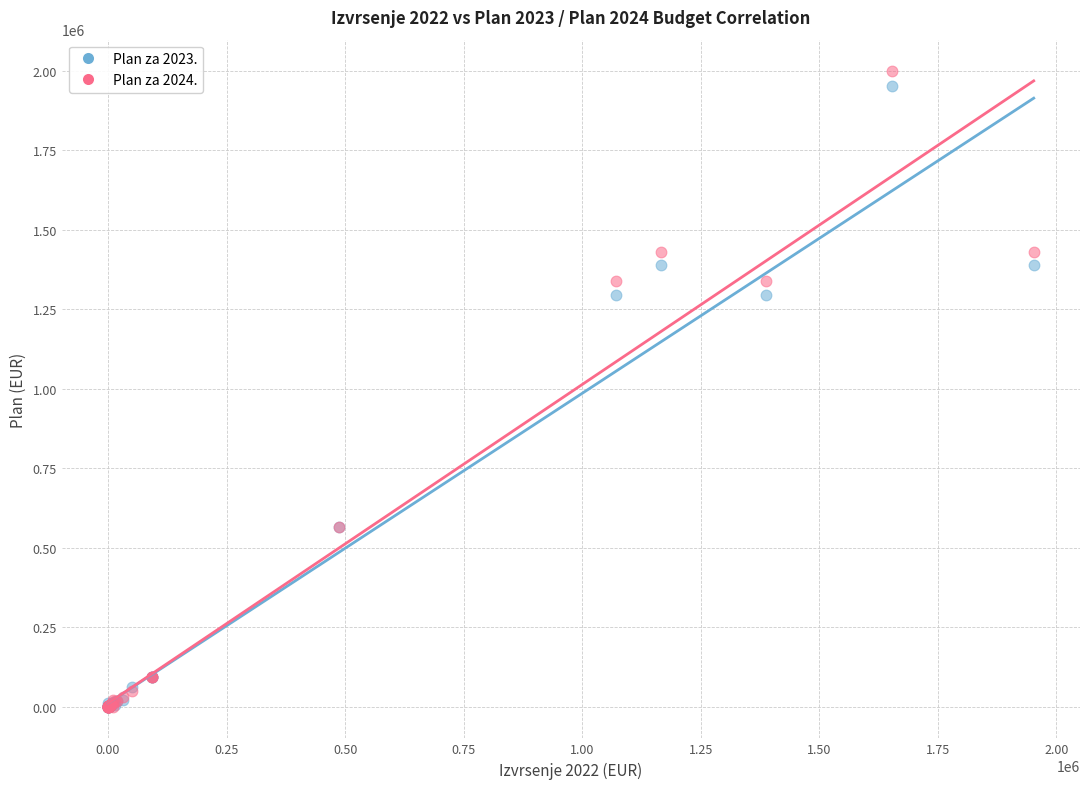

What are all the series names shown in the legend?

Plan za 2023., Plan za 2024.